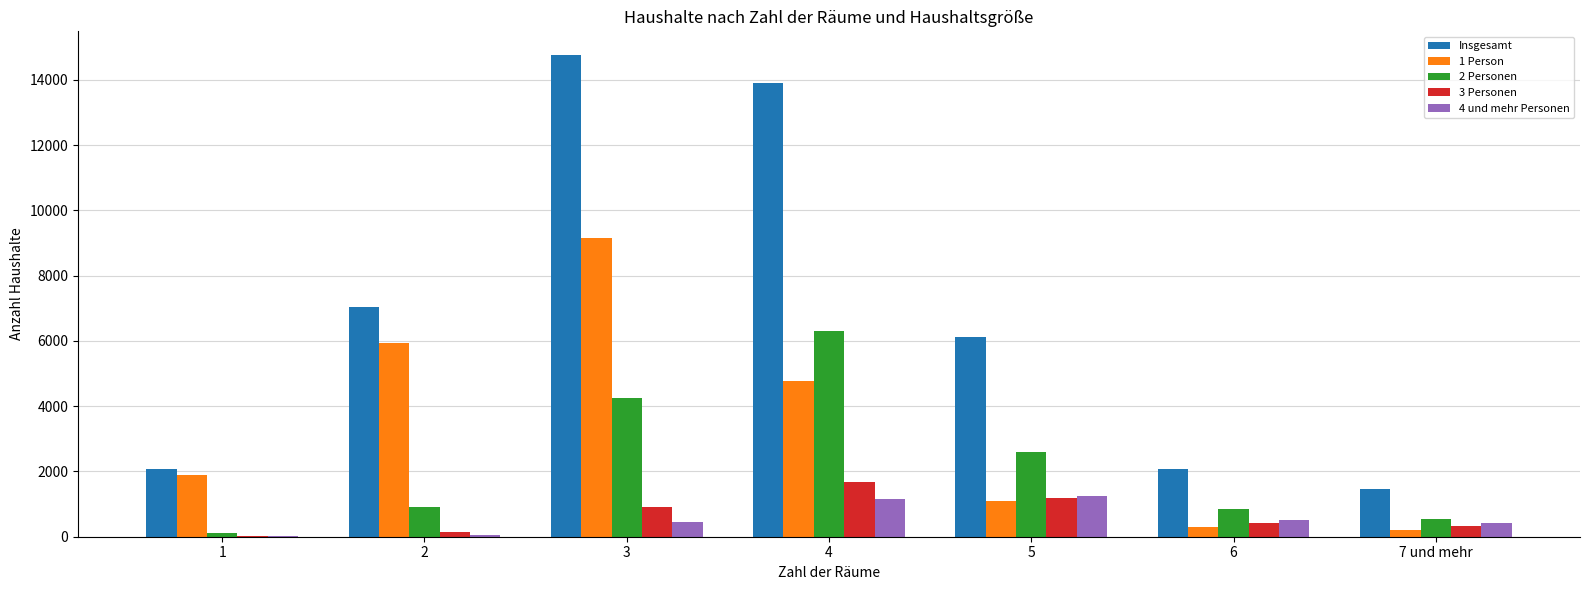

Is the value of 3 Personen at 3 greater than the value of 1 Person at 5?

No